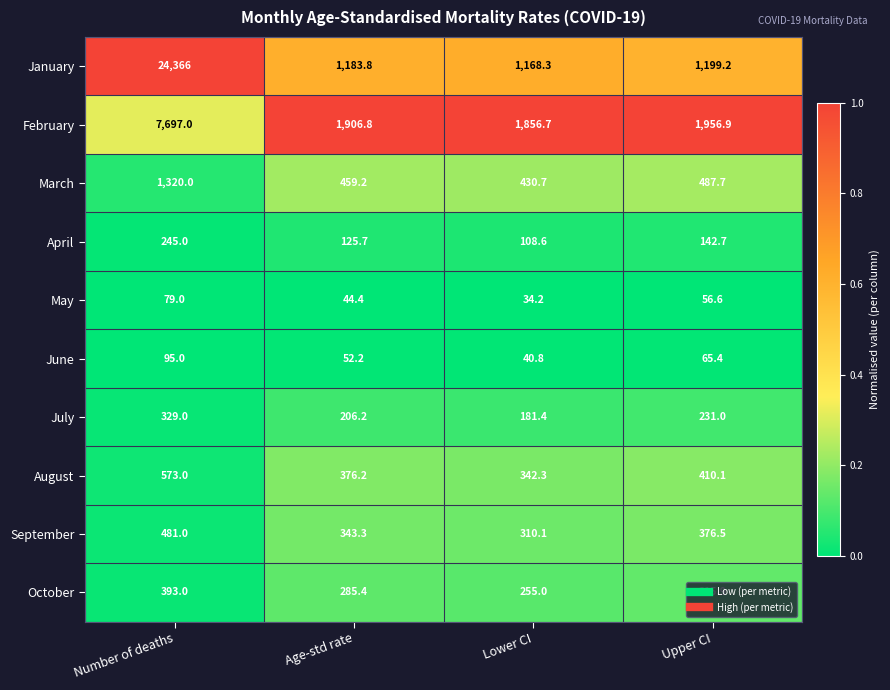

Which series has the widest spread of values?

January